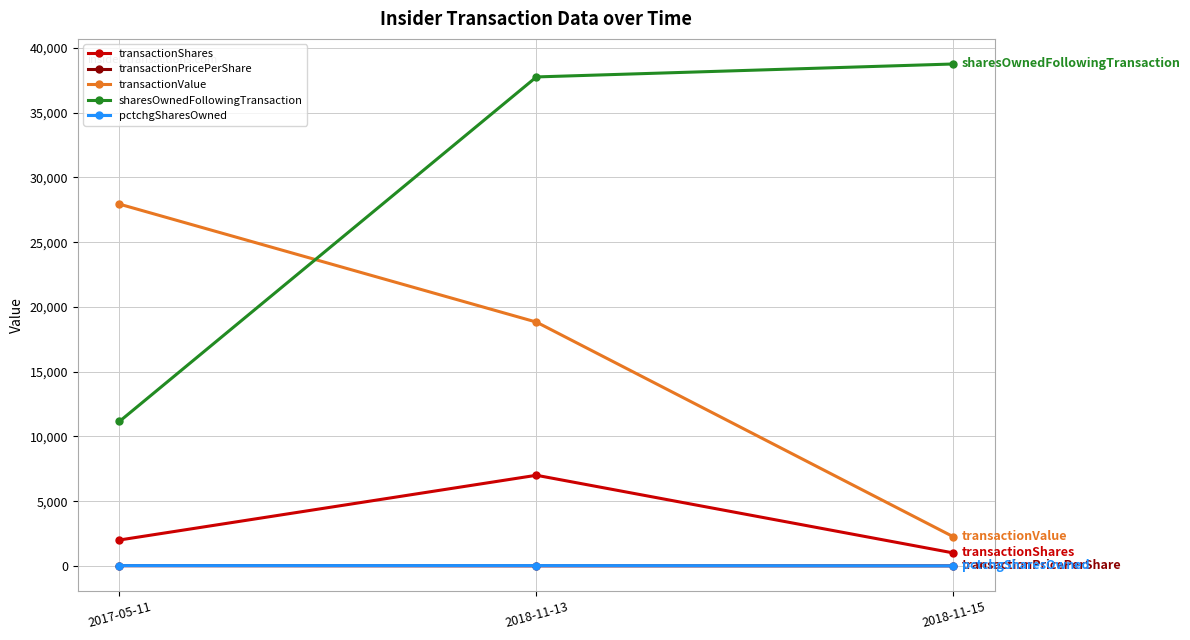

The value of pctchgSharesOwned at 2018-11-15 is 3.0. True or false?

True